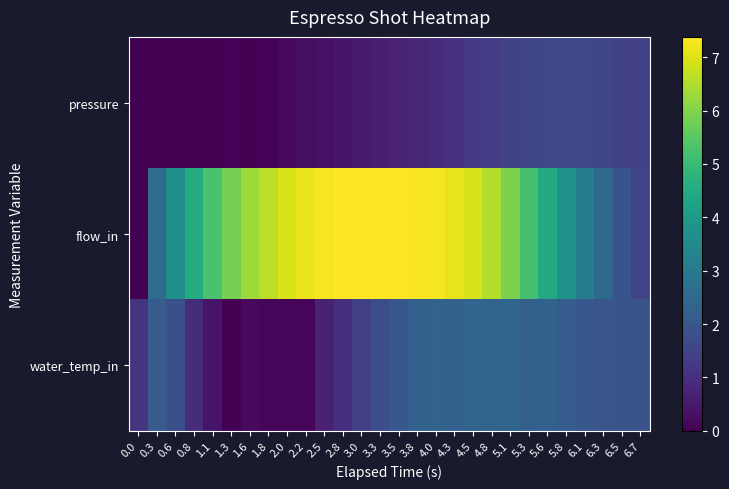

What is the total value across all series at 3.8?

10.4